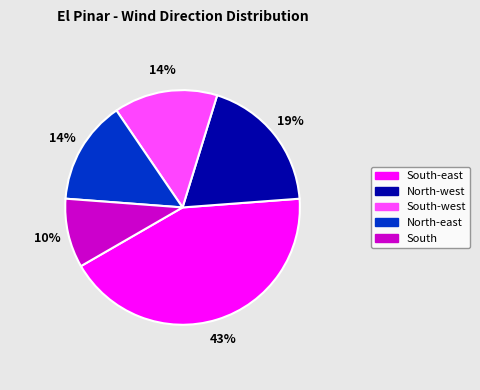

Count the number of slices in the pie.

5